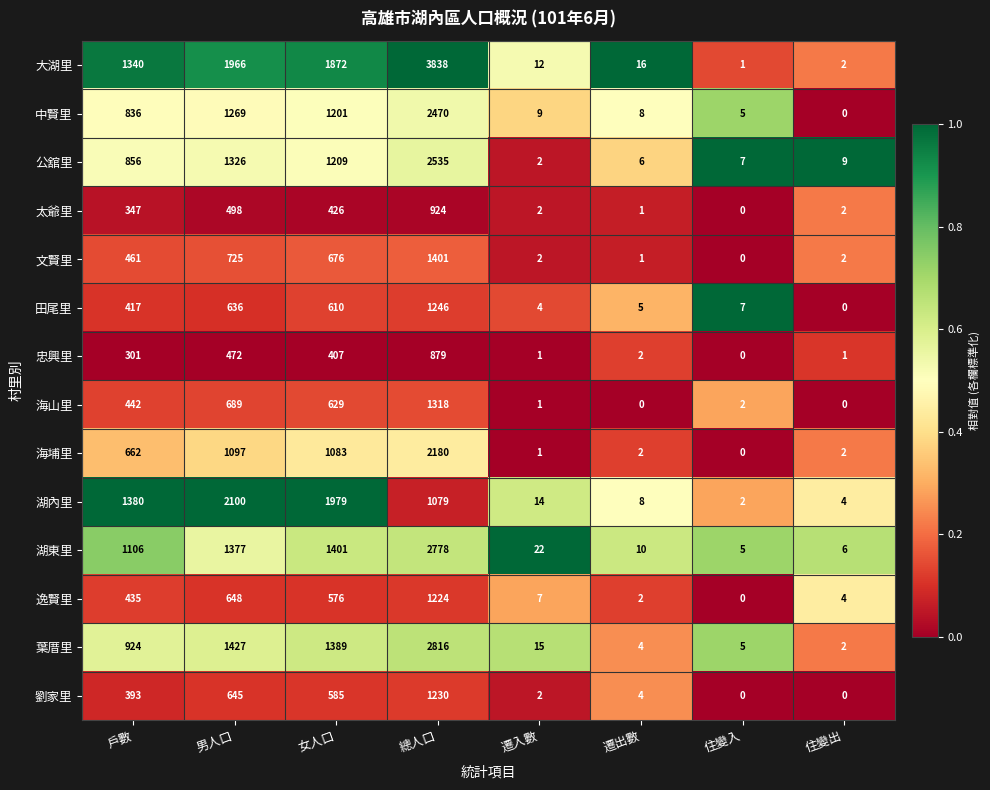

At 男人口, list the series in order from smallest to largest.

忠興里, 太爺里, 田尾里, 劉家里, 逸賢里, 海山里, 文賢里, 海埔里, 中賢里, 公舘里, 湖東里, 葉厝里, 大湖里, 湖內里